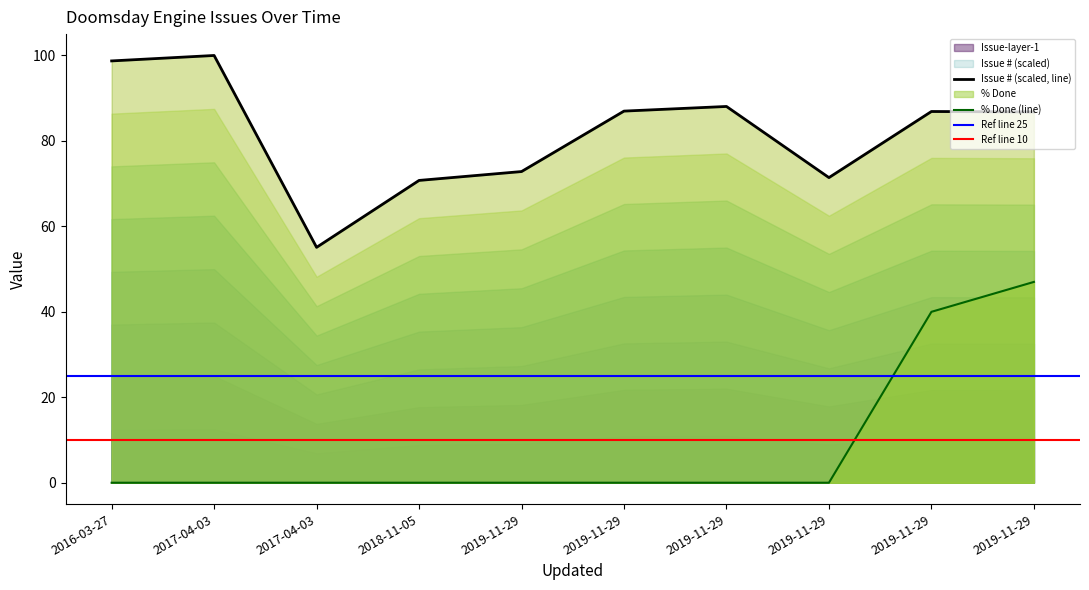

Which series has the largest range (max minus min)?

% Done